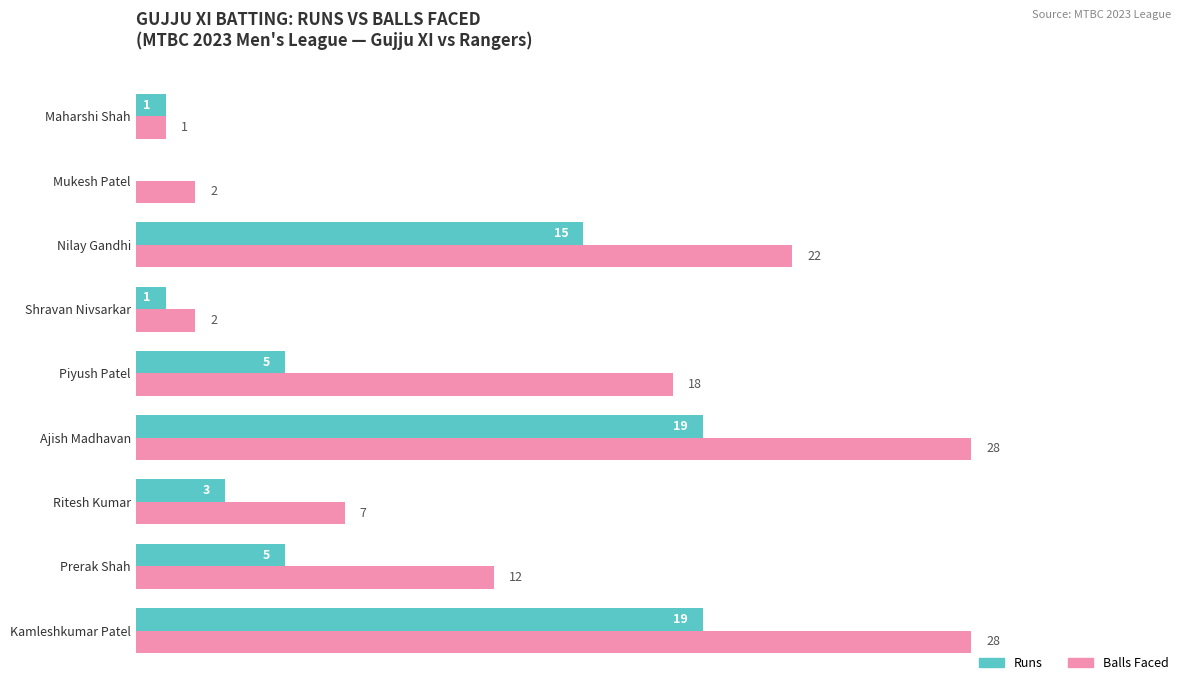

What is the greatest value displayed?

28